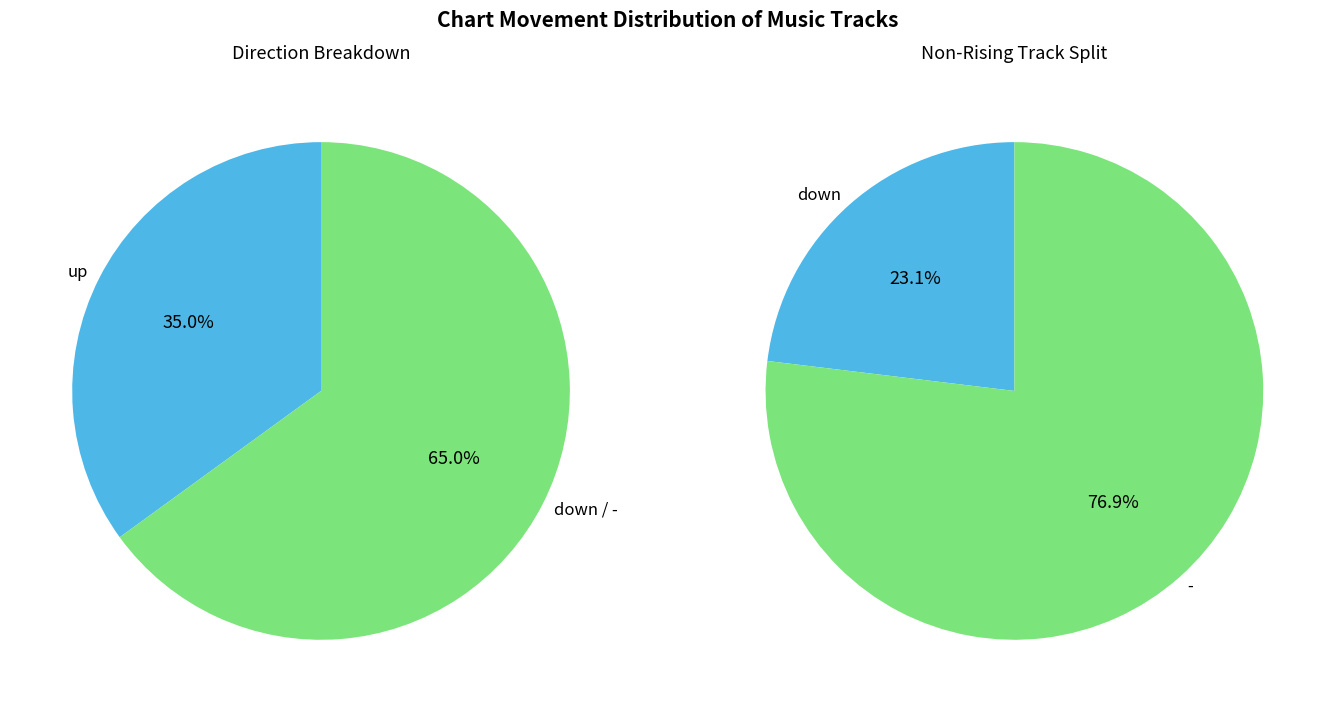

Is it true that down is 1% of the pie?

False